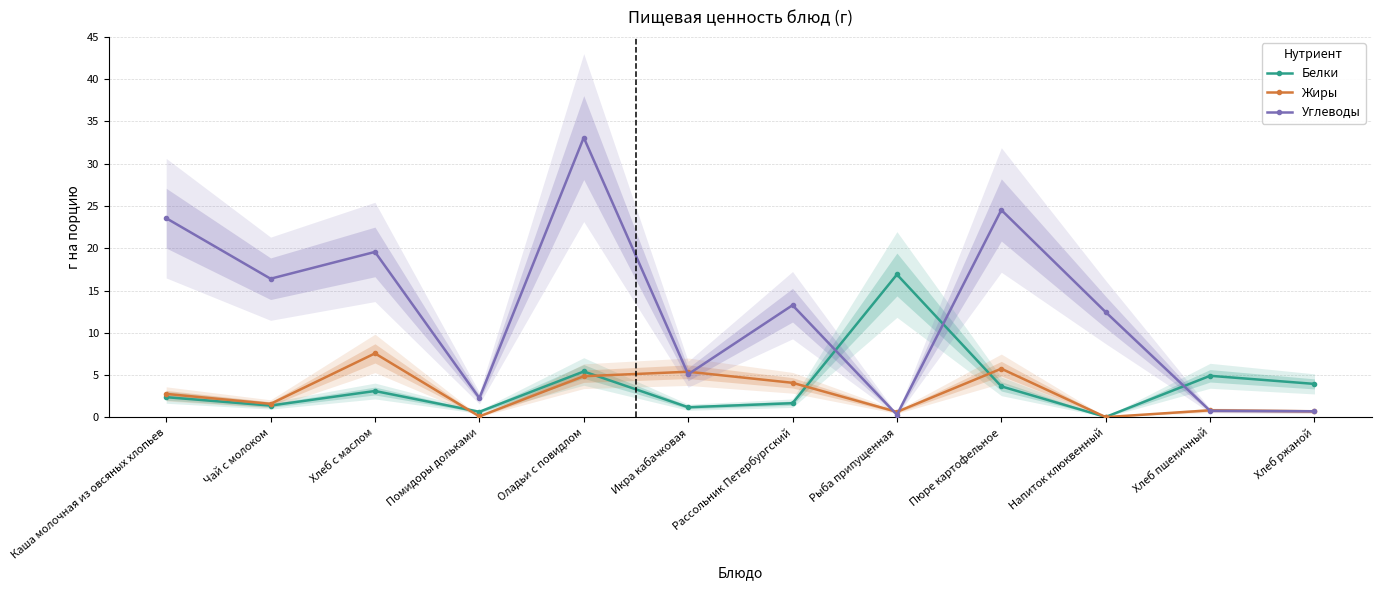

What is the maximum value for Углеводы?

33.1